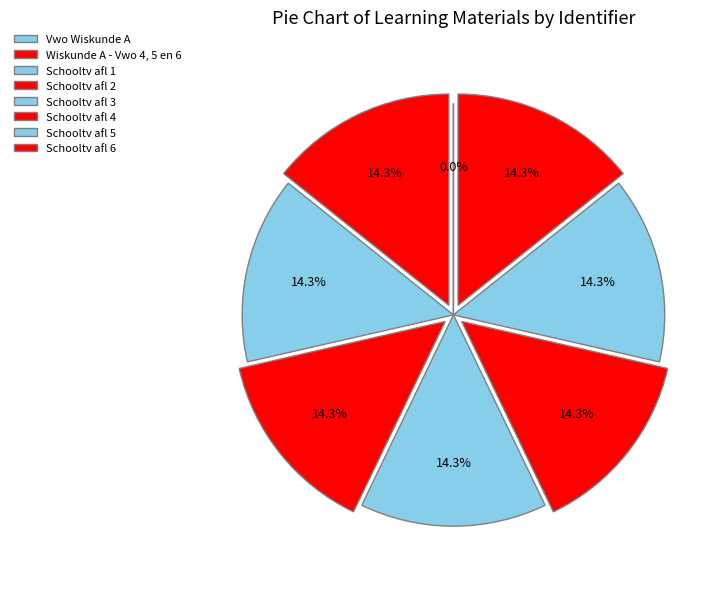

Which has a higher value, Schooltv afl 6 or Schooltv afl 5?

Schooltv afl 6